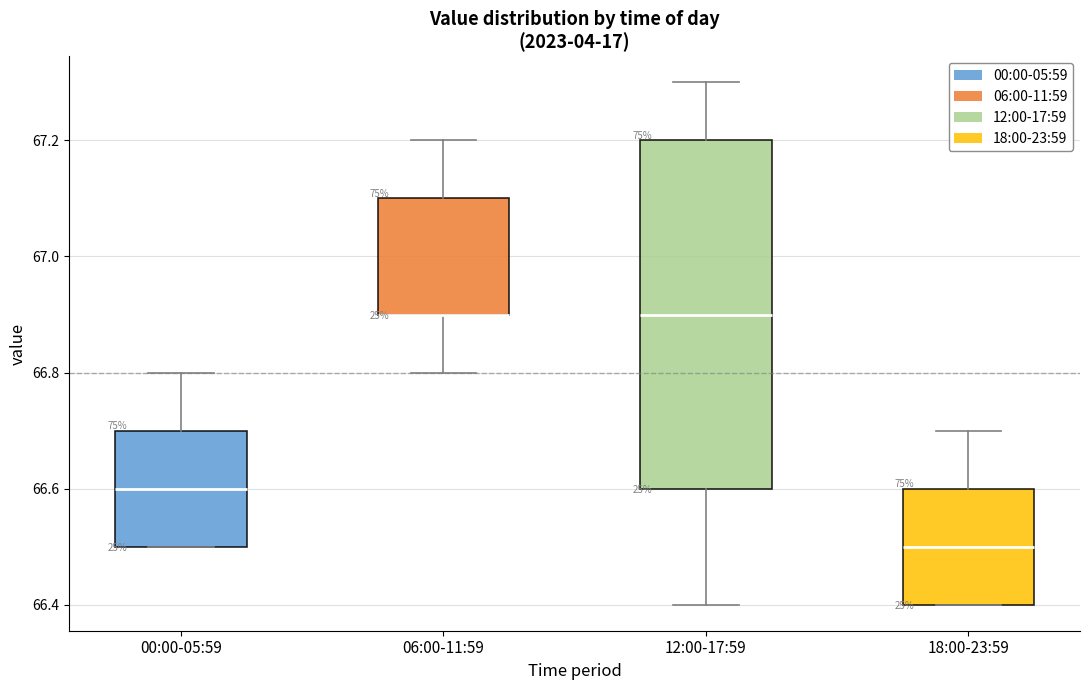

Where does the upper whisker of the box for 18:00-23:59 end on the y-axis? The values are not printed on the chart, so give them approximately, as read against the axis.

66.7